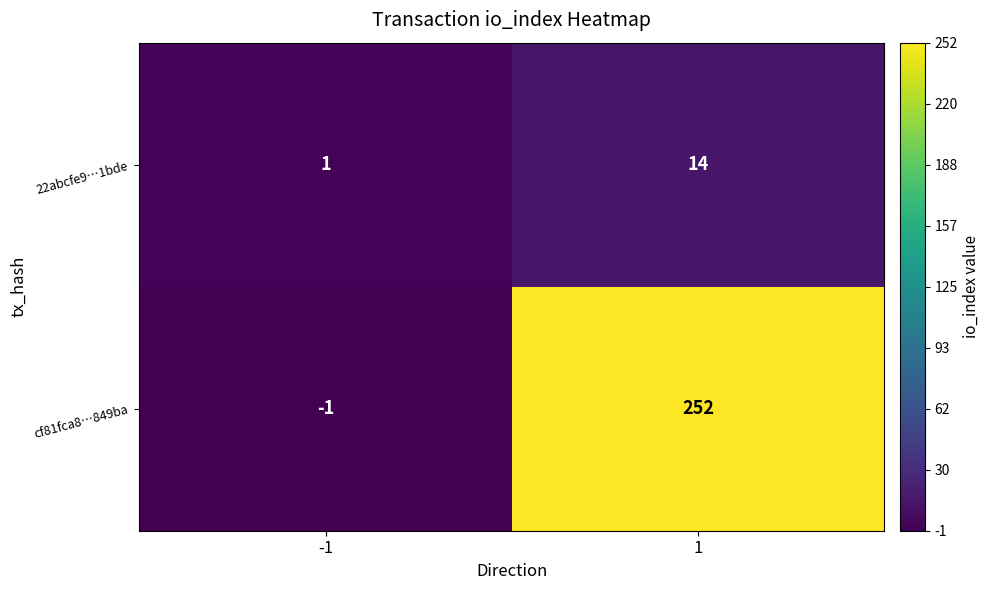

Which label corresponds to the smallest value in the chart?

-1